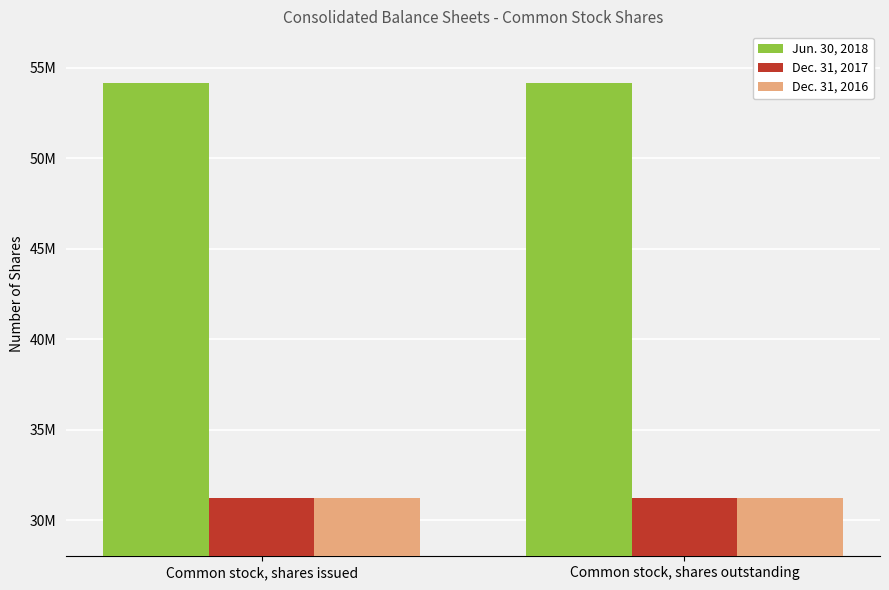

What are all the series names shown in the legend?

Jun. 30, 2018, Dec. 31, 2017, Dec. 31, 2016